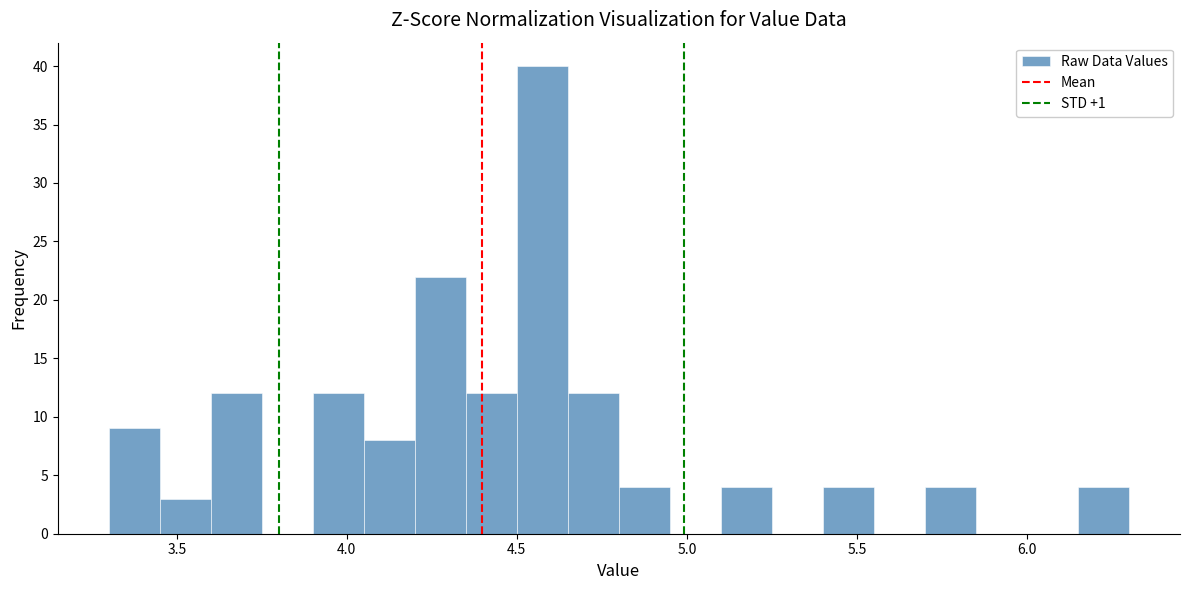

Read against the x-axis, roughly where is the centre of the tallest bar?

4.60